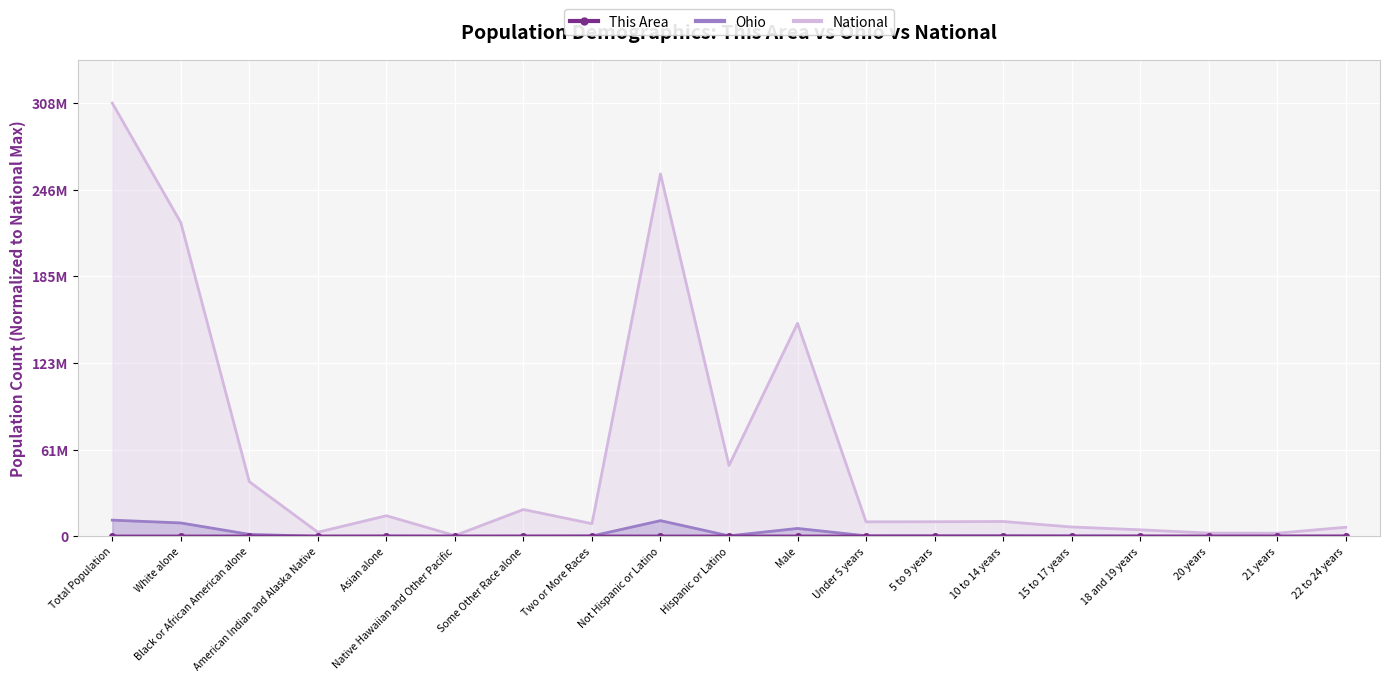

True or false: National and Ohio intersect in this chart.

False